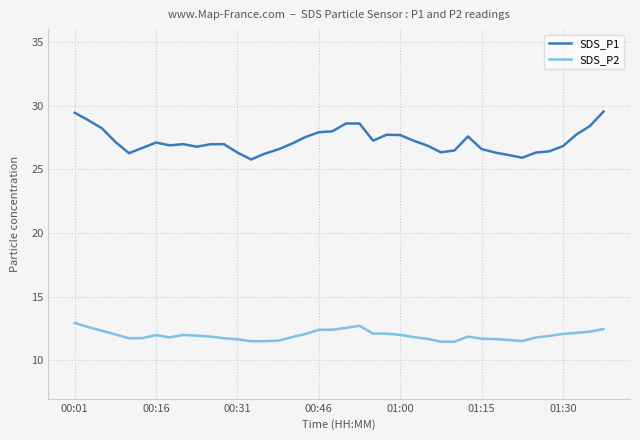

Which series has the largest range (max minus min)?

SDS_P1